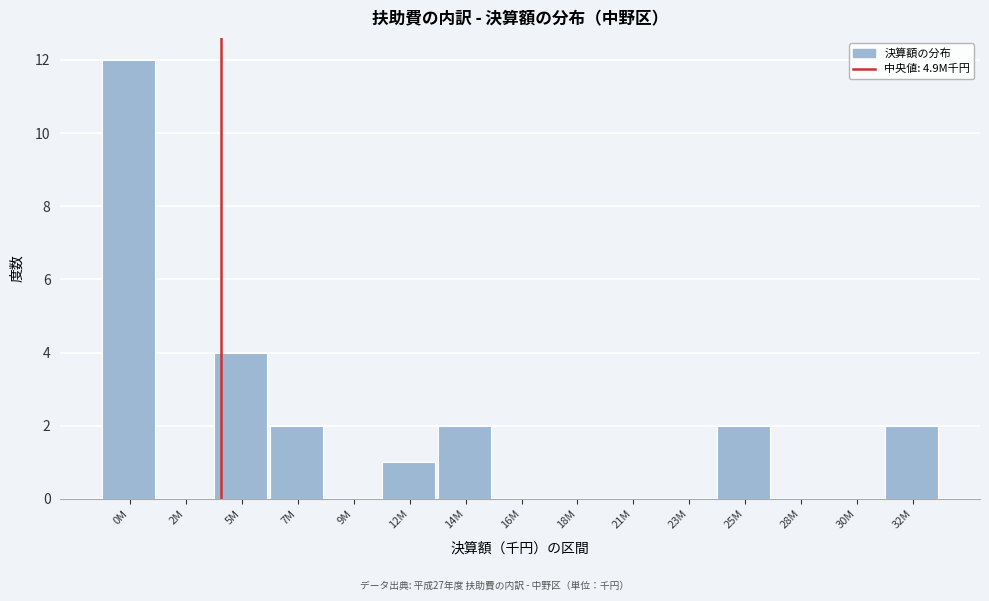

Reading right to left, what are all the values shown in this chart?

32M=2	30M=0	28M=0	25M=2	23M=0	21M=0	18M=0	16M=0	14M=2	12M=1	9M=0	7M=2	5M=4	2M=0	0M=12